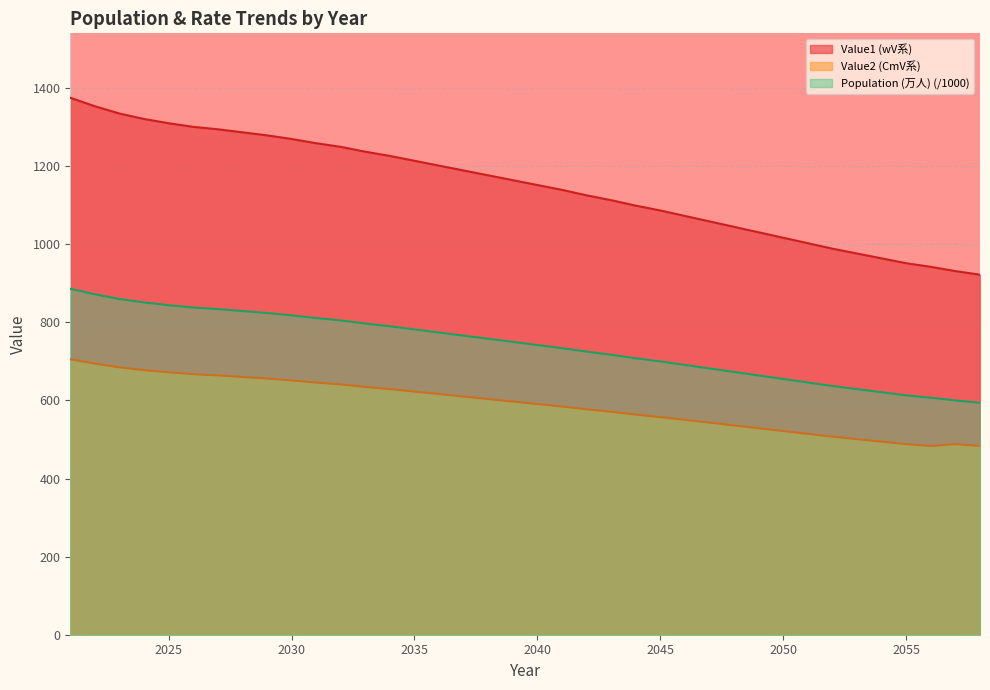

What is the lowest value of the Value1 (wV系) series?

922.0